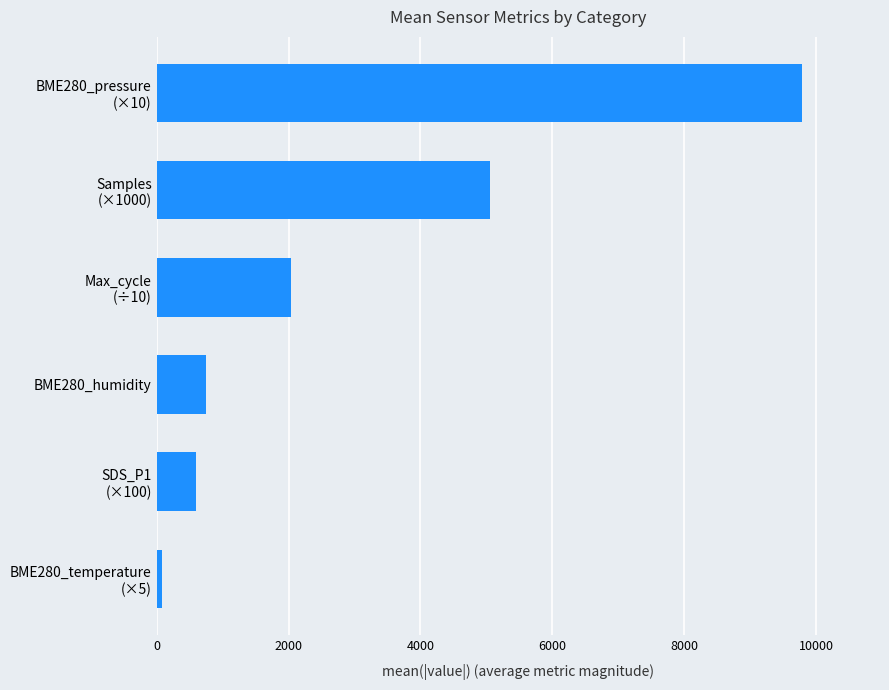

What is the average value?

3050.5